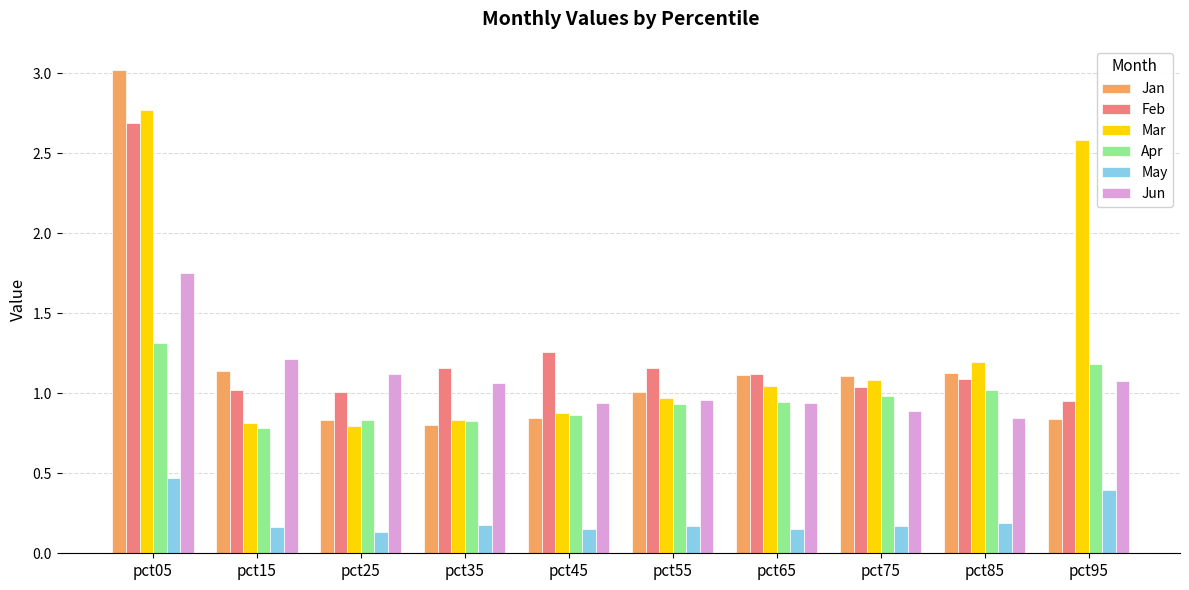

Is it true that Jan equals 3.0 at pct05?

True